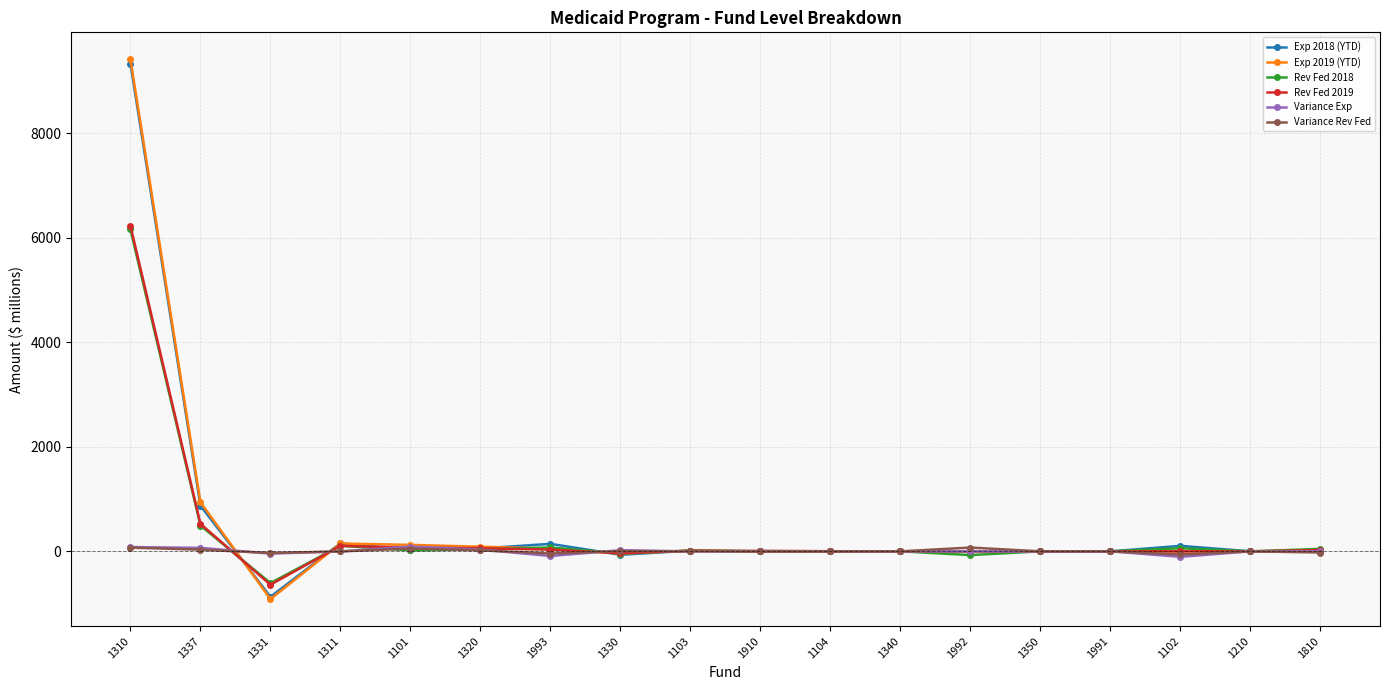

True or false: Exp 2018 (YTD) has a value of 12405.7 at 1310.

False